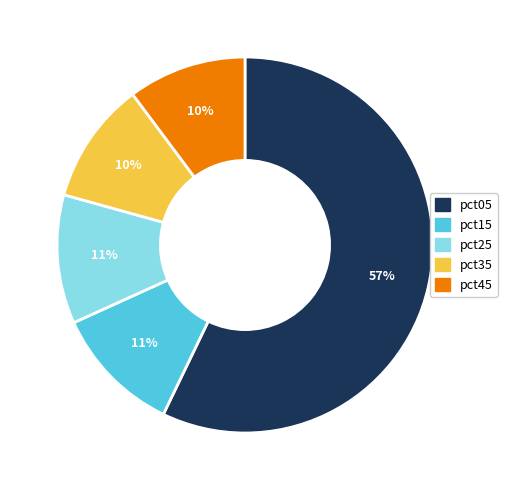

To the nearest percent, what is the difference between the largest and smallest slice percentages?

47%